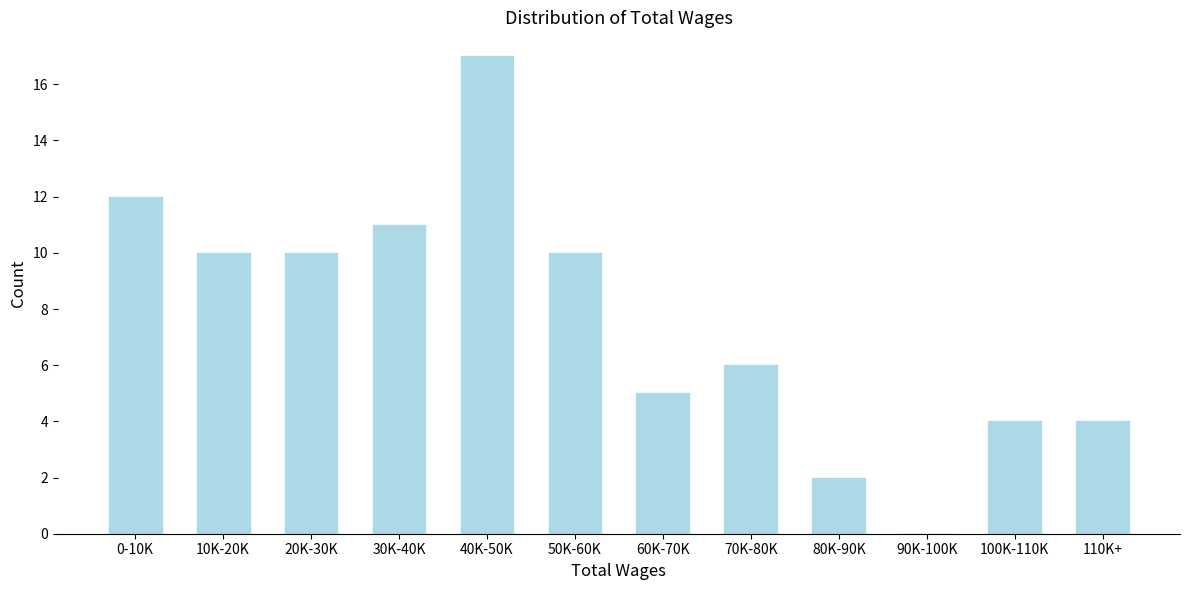

Reading left to right, list all the values displayed in this chart.

0-10K=12	10K-20K=10	20K-30K=10	30K-40K=11	40K-50K=17	50K-60K=10	60K-70K=5	70K-80K=6	80K-90K=2	90K-100K=0	100K-110K=4	110K+=4